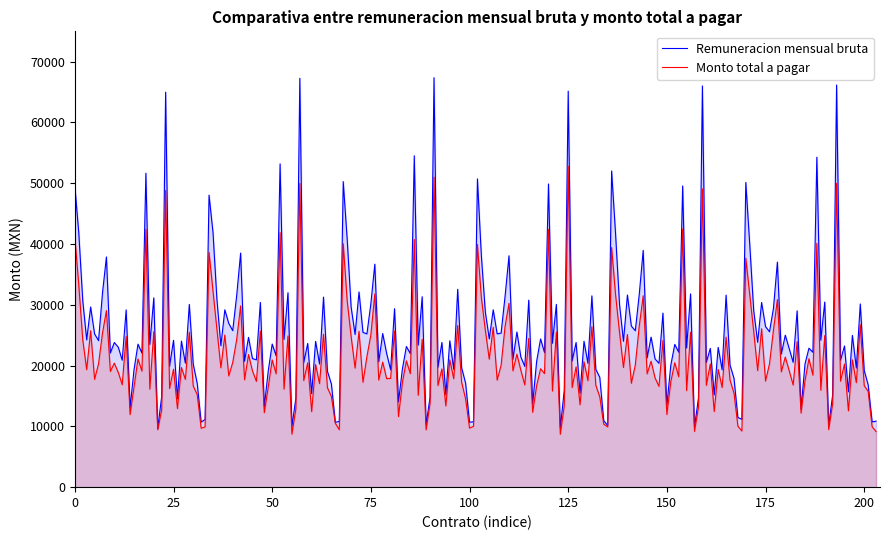

At which category does Monto total a pagar reach its first local peak?

4